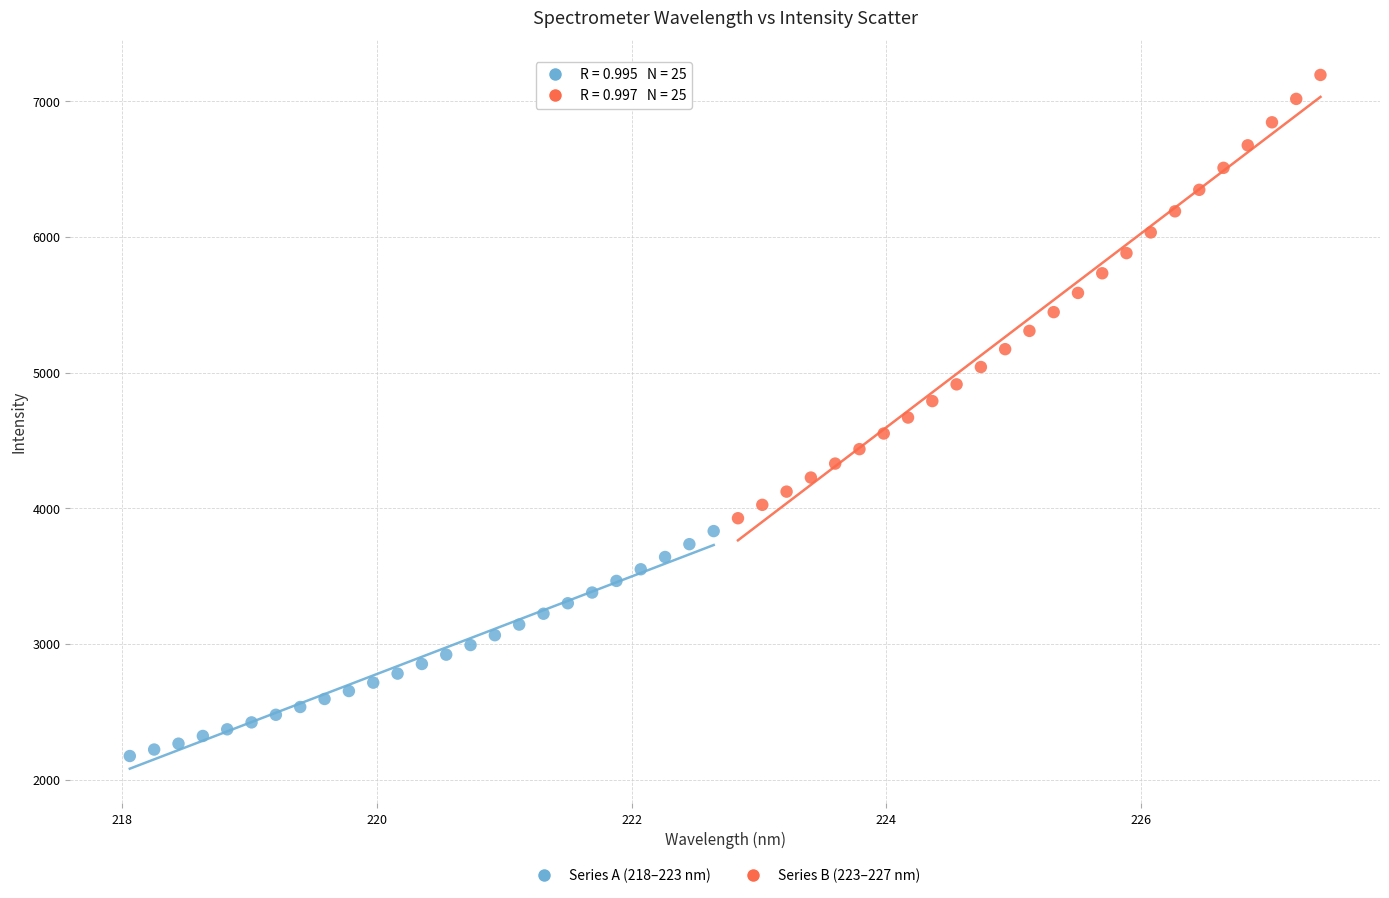

Which series has the widest spread of Y values?

Series B (223–227 nm)